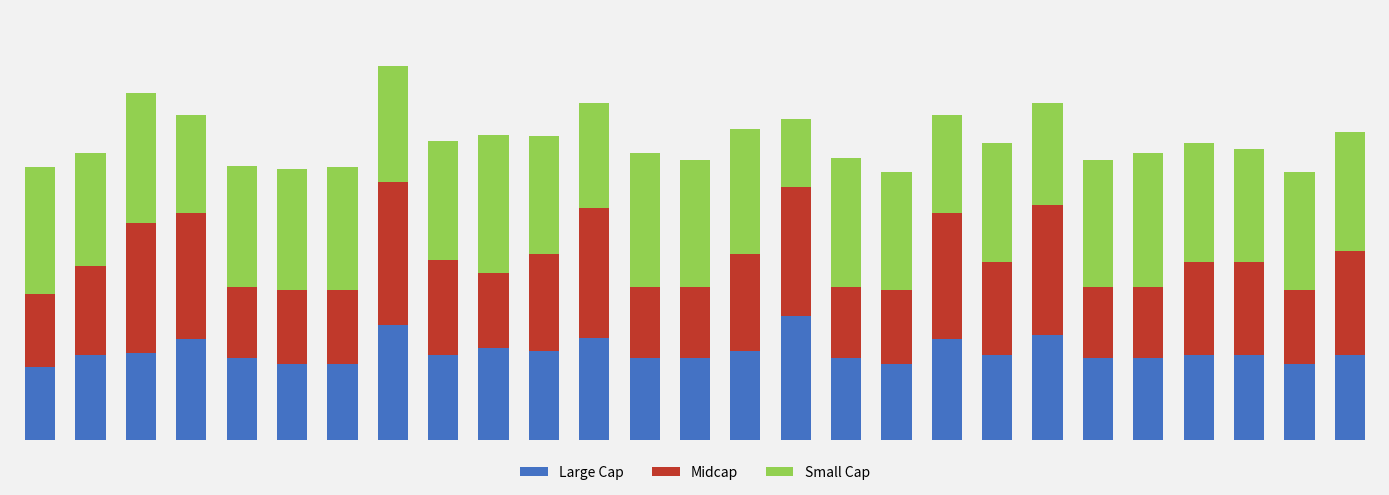

At which category is the sum across all series the highest?

7